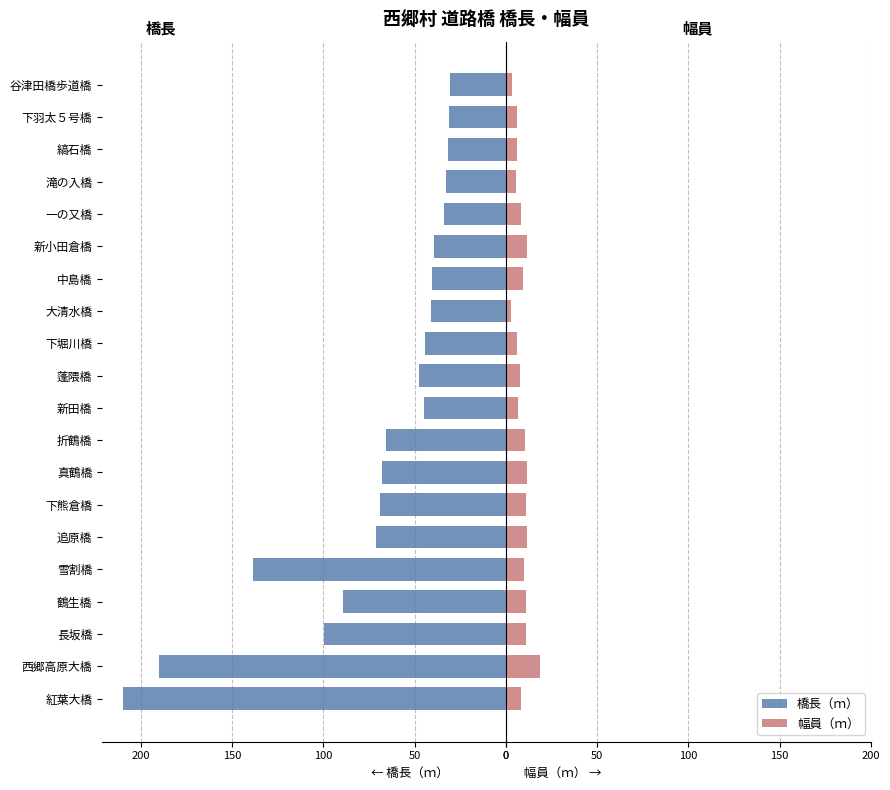

How many data points in 幅員（ｍ） are above 9?

10